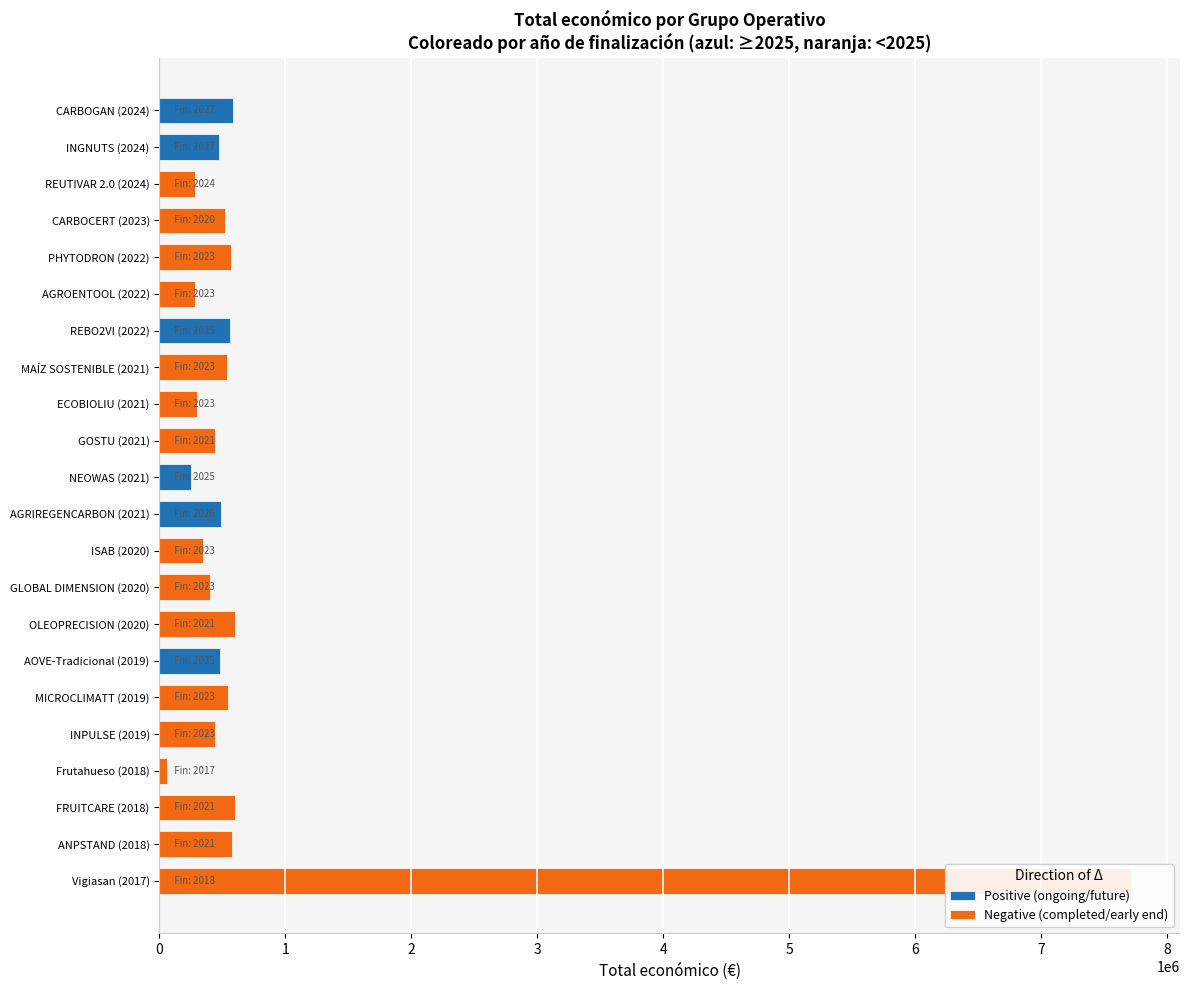

What is the value of the Año de finalización bar at the 1st from the left?

2027